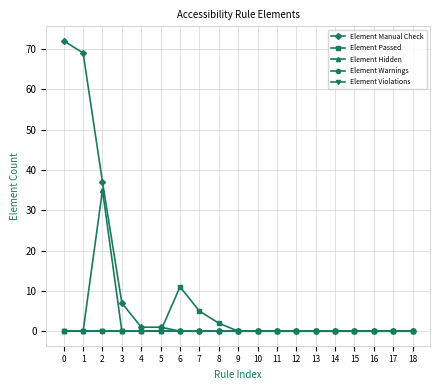

Does the chart have visible grid lines?

Yes